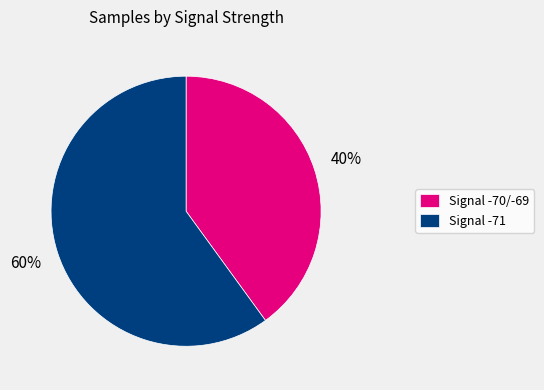

Is there a majority slice in this chart?

Yes